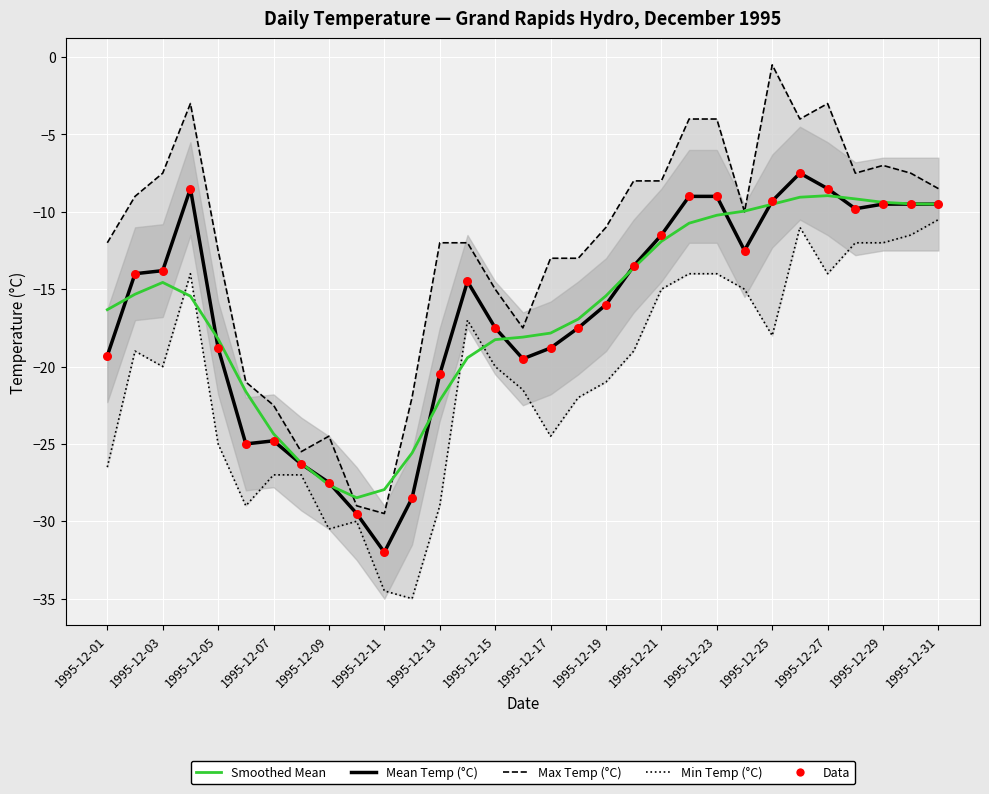

Which series has the widest spread of Y values?

Max Temp (°C)